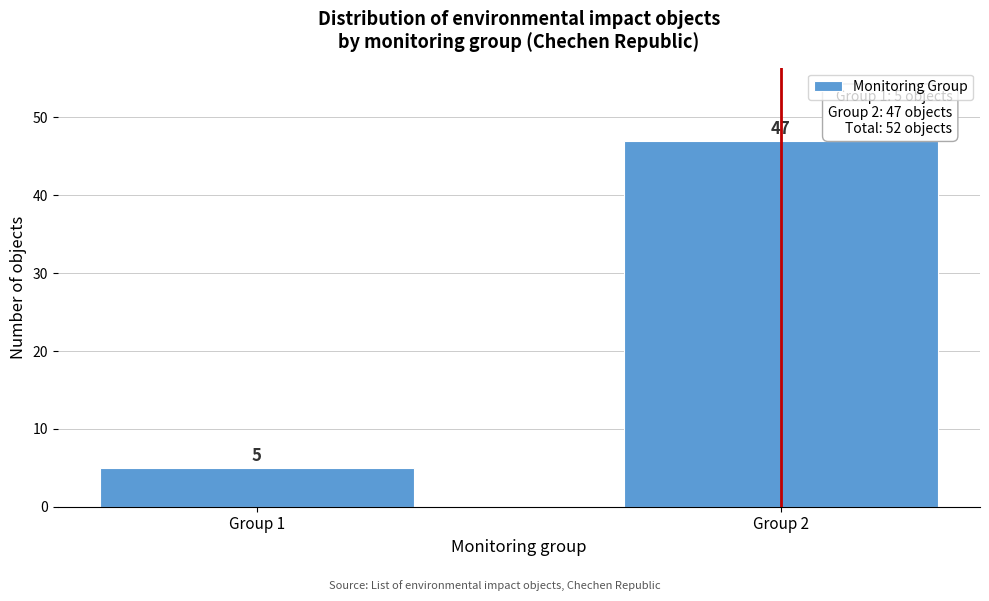

Reading left to right, list all the values displayed in this chart.

Group 1=5	Group 2=47